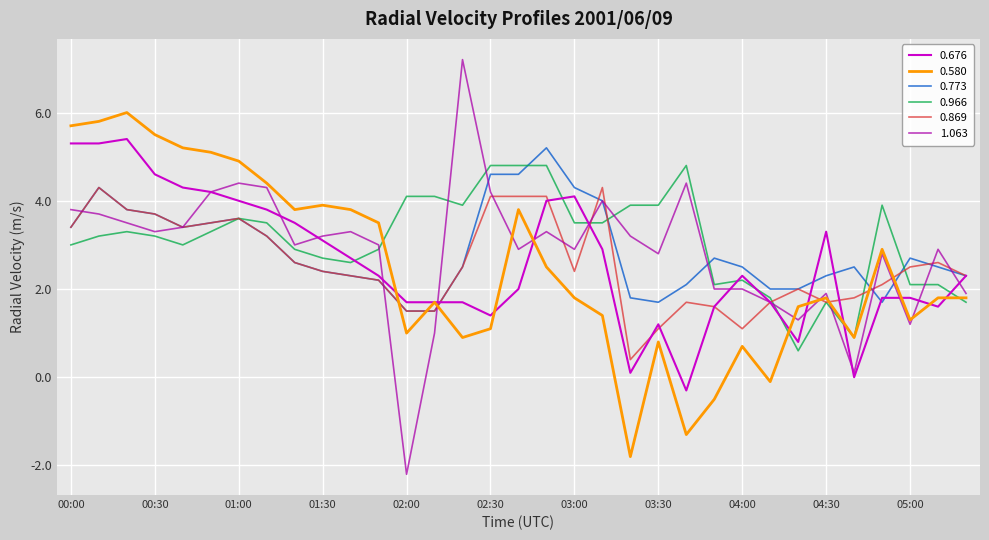

What is the lowest value of the 0.676 series?

-0.3